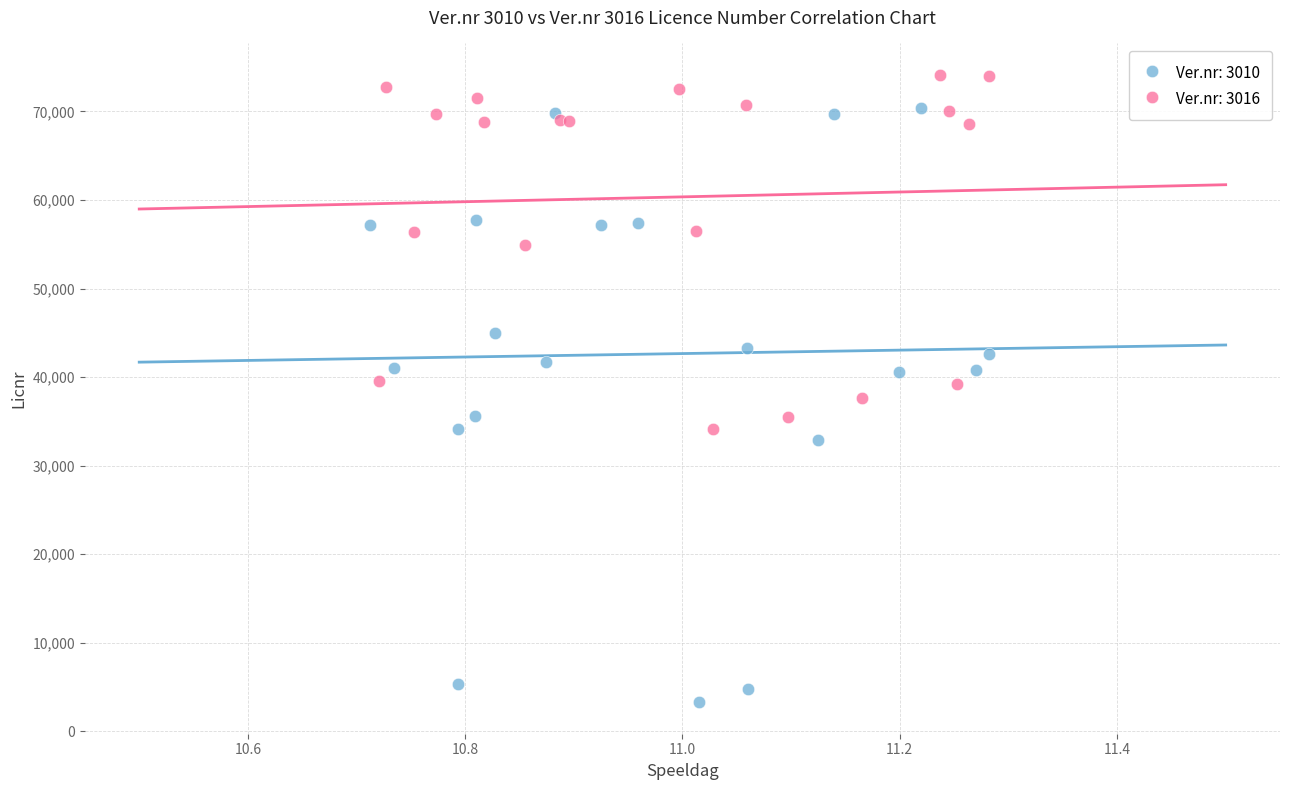

Which series contains the lowest Y value?

Ver.nr: 3010